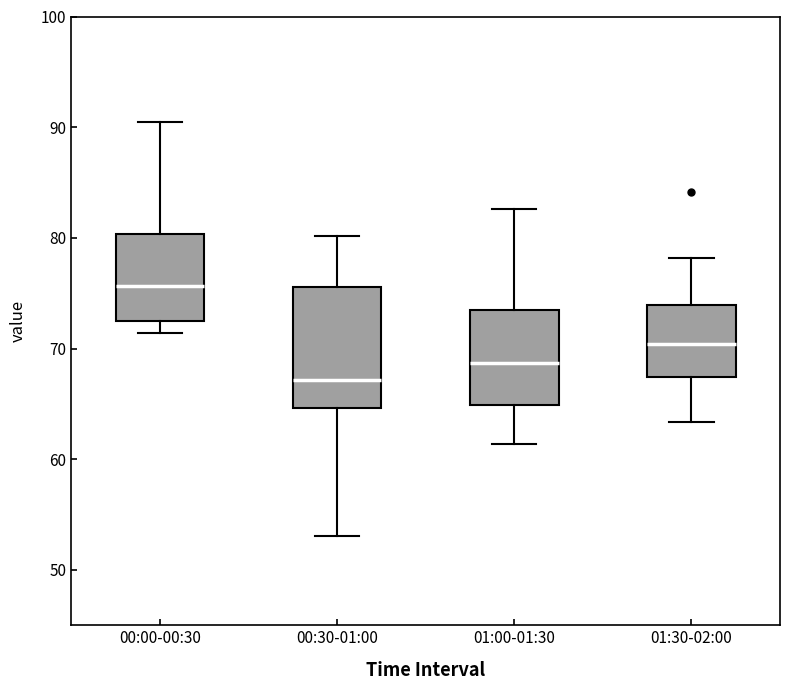

Which box has the highest median line?

00:00-00:30